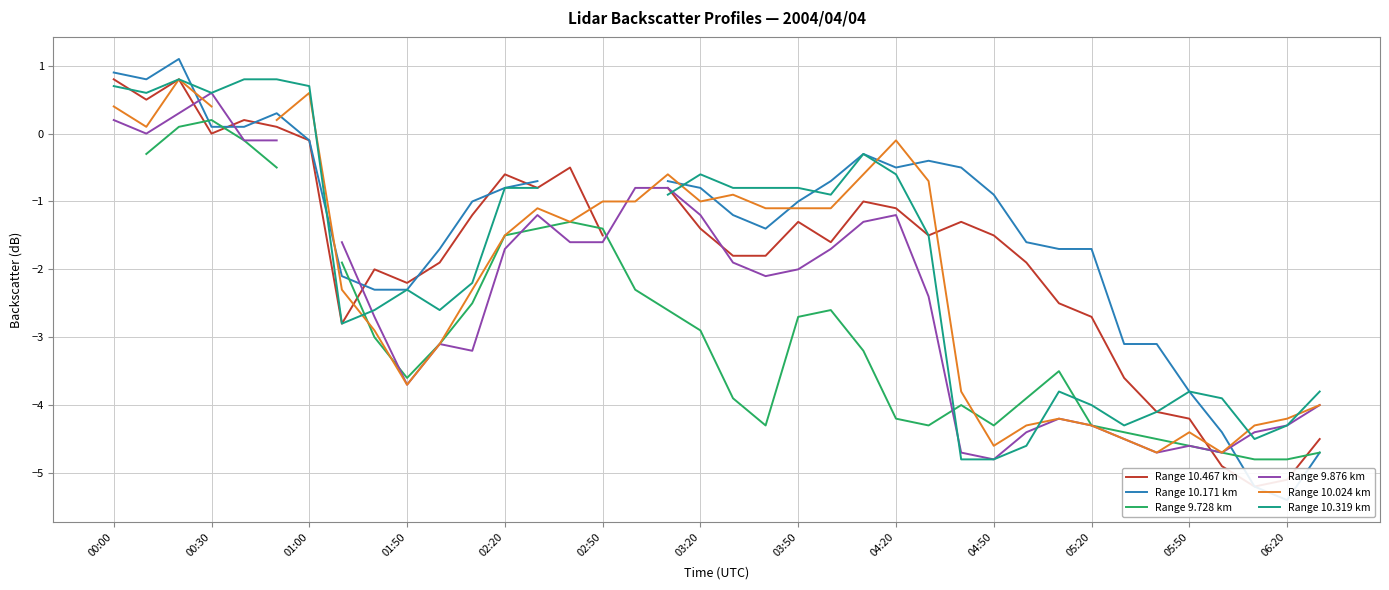

What are all the series names shown in the legend?

Range 10.467 km, Range 10.171 km, Range 9.728 km, Range 9.876 km, Range 10.024 km, Range 10.319 km